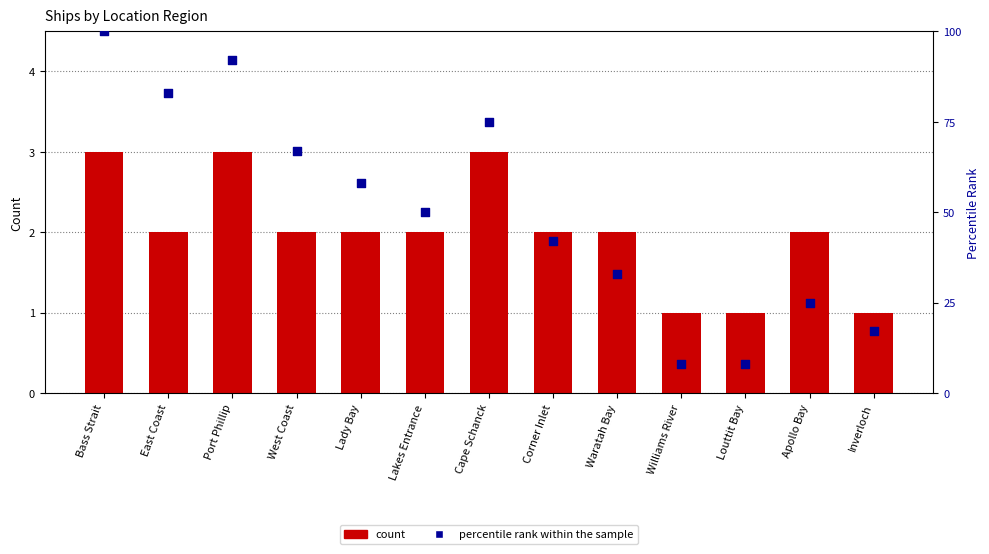

Which series contains the lowest Y value?

count